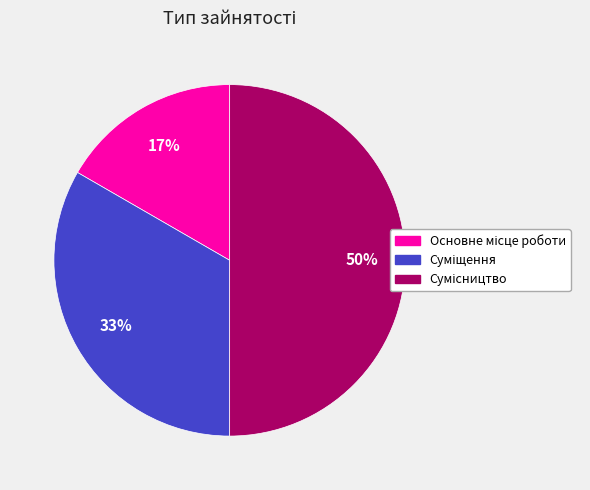

To the nearest percent, what is the difference between the largest and smallest slice percentages?

33%